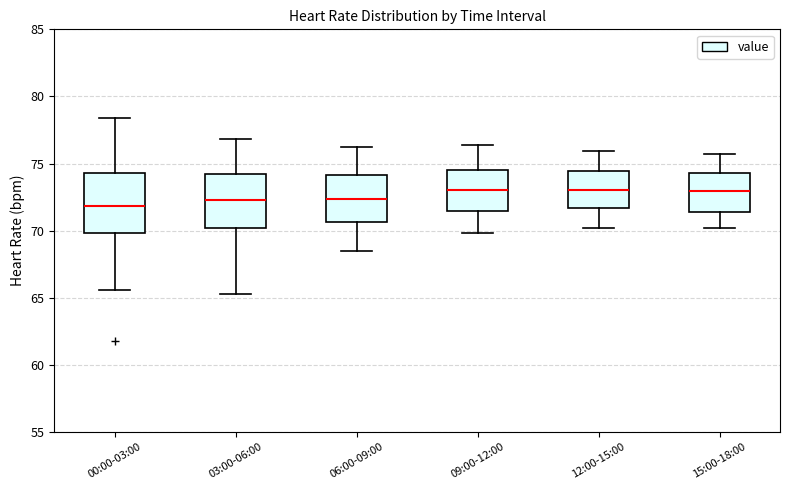

Reading left to right, transcribe this box plot: for each box, give where its median line is, the range the box spans, and where its two whiskers end, as read against the y-axis. The values are not printed on the chart, so give them approximately, as read against the axis.

00:00-03:00: median 72.0, box 70.0 to 74.5, whiskers 65.5 to 78.5
03:00-06:00: median 72.5, box 70.0 to 74.5, whiskers 65.5 to 77.0
06:00-09:00: median 72.5, box 70.5 to 74.0, whiskers 68.5 to 76.0
09:00-12:00: median 73.0, box 71.5 to 74.5, whiskers 70.0 to 76.5
12:00-15:00: median 73.0, box 71.5 to 74.5, whiskers 70.0 to 76.0
15:00-18:00: median 73.0, box 71.5 to 74.5, whiskers 70.0 to 75.5